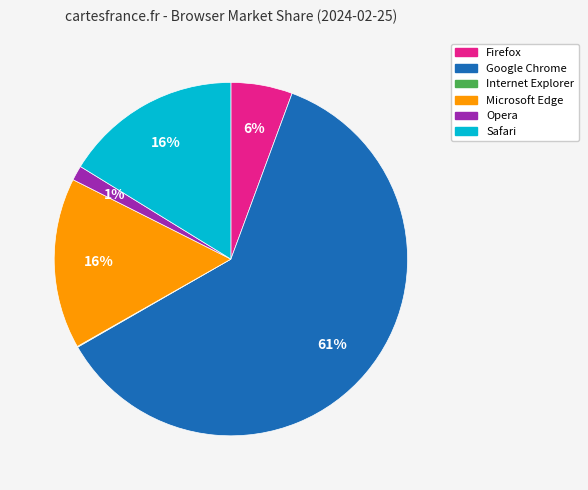

Is the sum of Safari and Google Chrome greater than half?

Yes